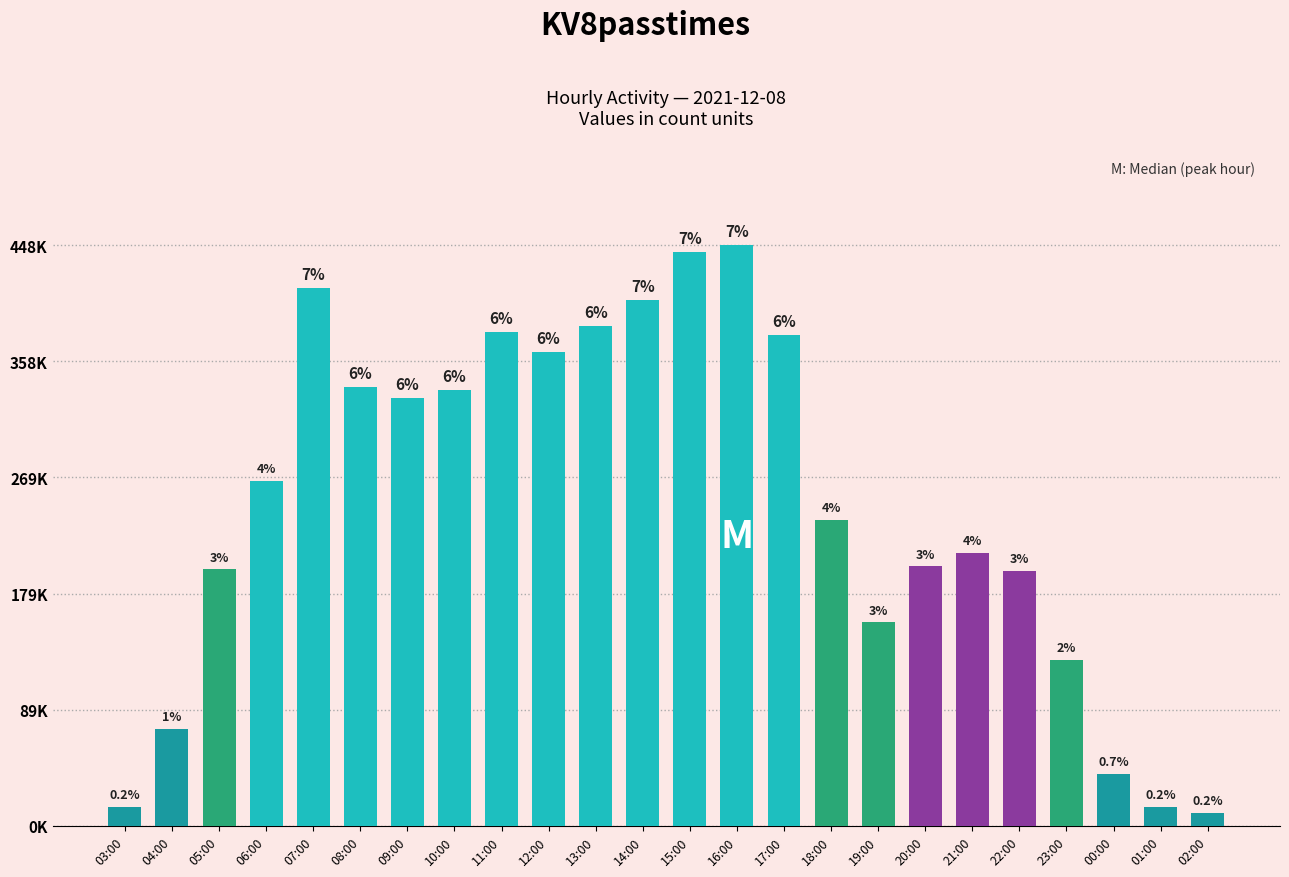

Does the chart contain any negative values?

No